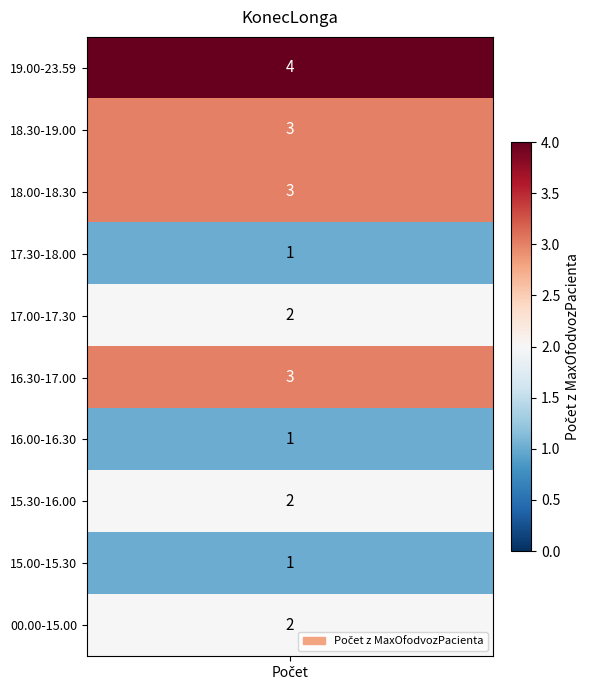

Reading left to right, transcribe all the data shown in this chart.

19.00-23.59=4	18.30-19.00=3	18.00-18.30=3	17.30-18.00=1	17.00-17.30=2	16.30-17.00=3	16.00-16.30=1	15.30-16.00=2	15.00-15.30=1	00.00-15.00=2